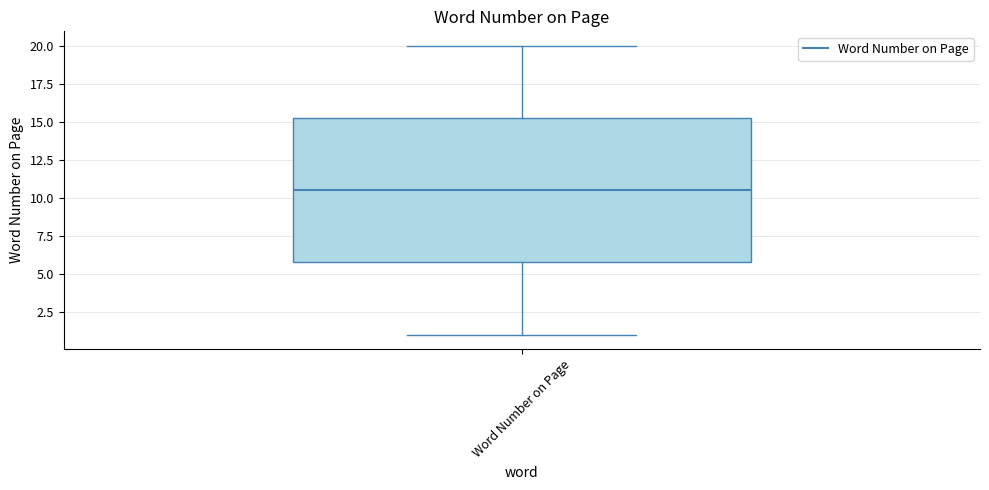

Transcribe this box plot: give where the median line is, the range the box spans, and where the two whiskers end, as read against the y-axis. The values are not printed on the chart, so give them approximately, as read against the axis.

median 10.5, box 6.0 to 15.5, whiskers 1.0 to 20.0